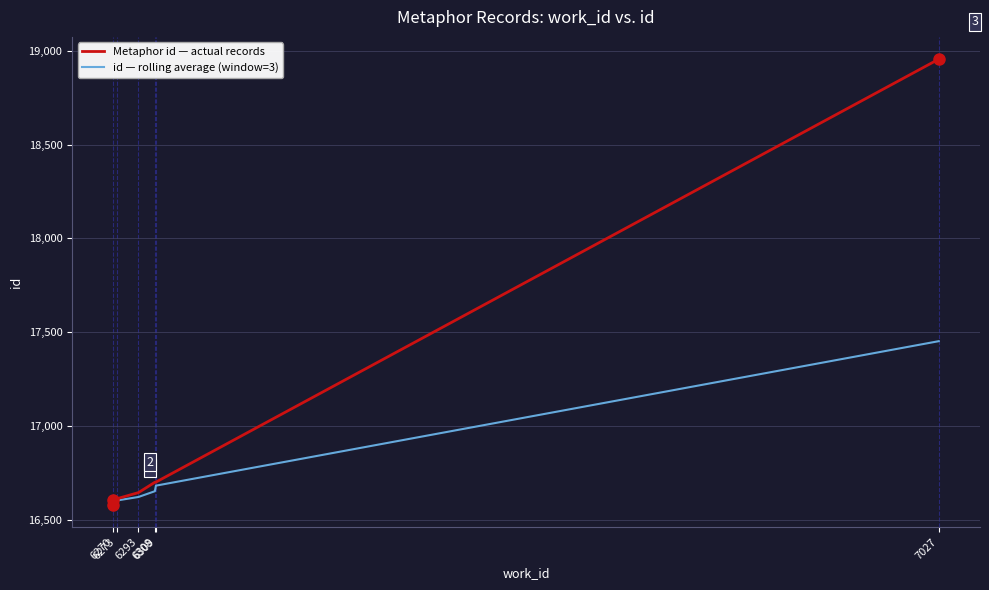

The value of Metaphor id — actual records at 6273 is 8199.5. True or false?

False